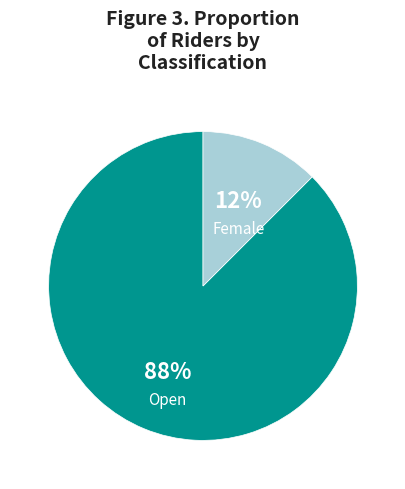

Is Female the majority of the pie?

No